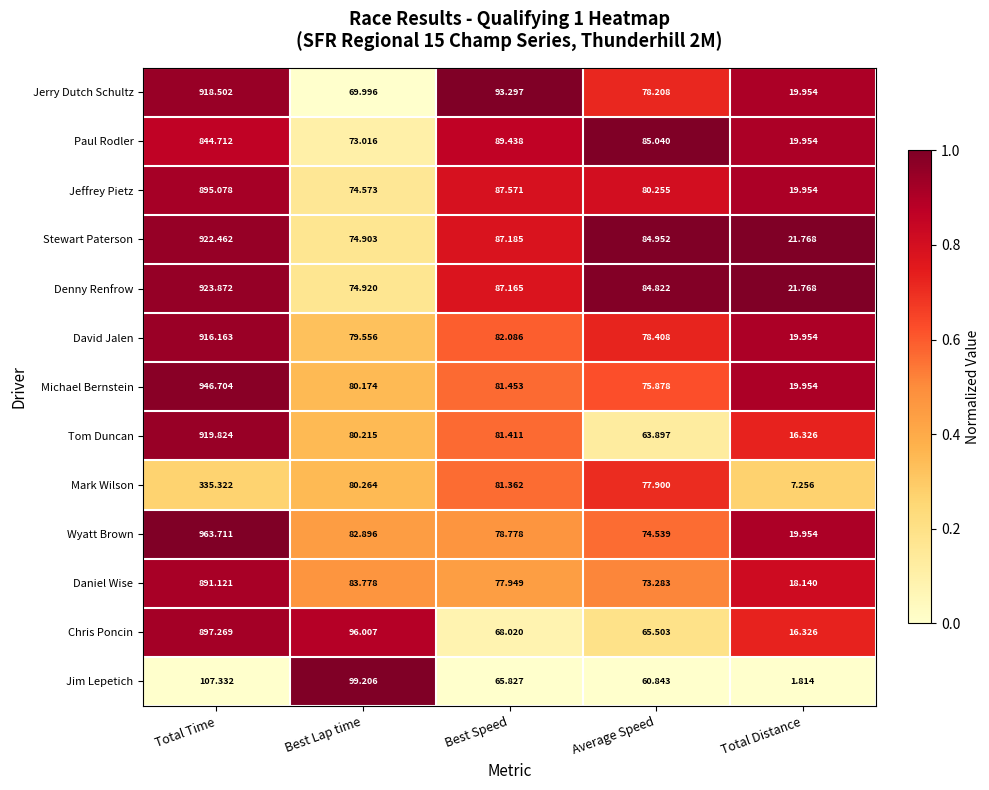

How many data points in Jerry Dutch Schultz are less than 78?

2